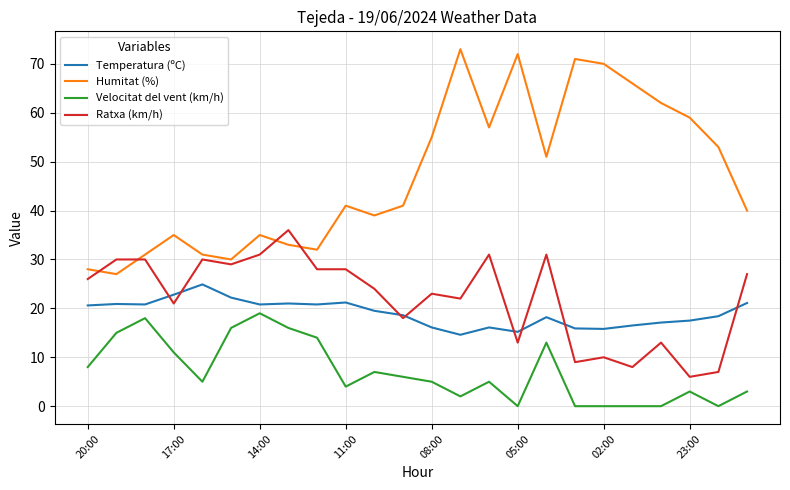

Which series has the largest total across all categories?

Humitat (%)